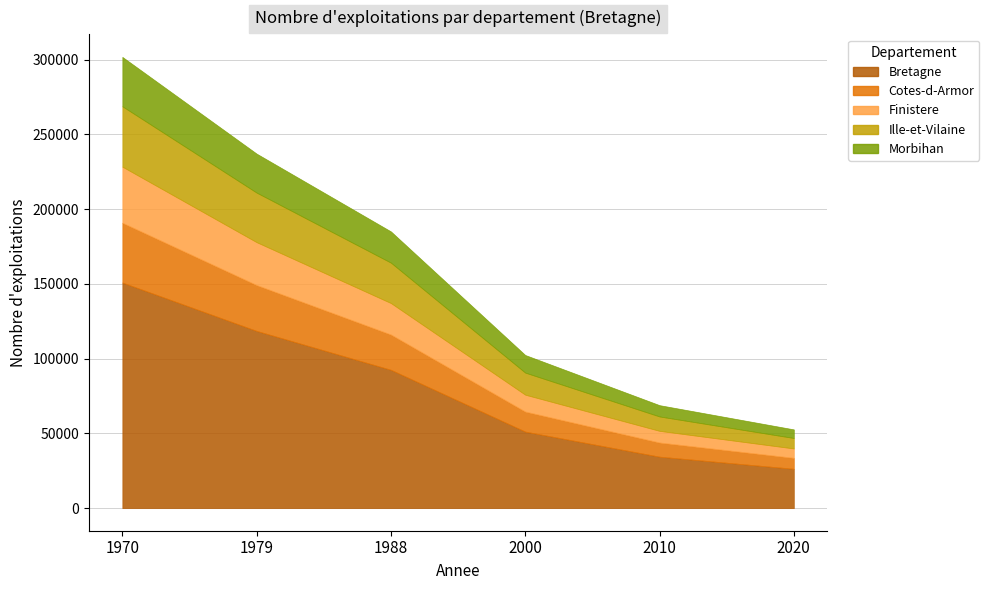

What is the smallest value displayed?

5763